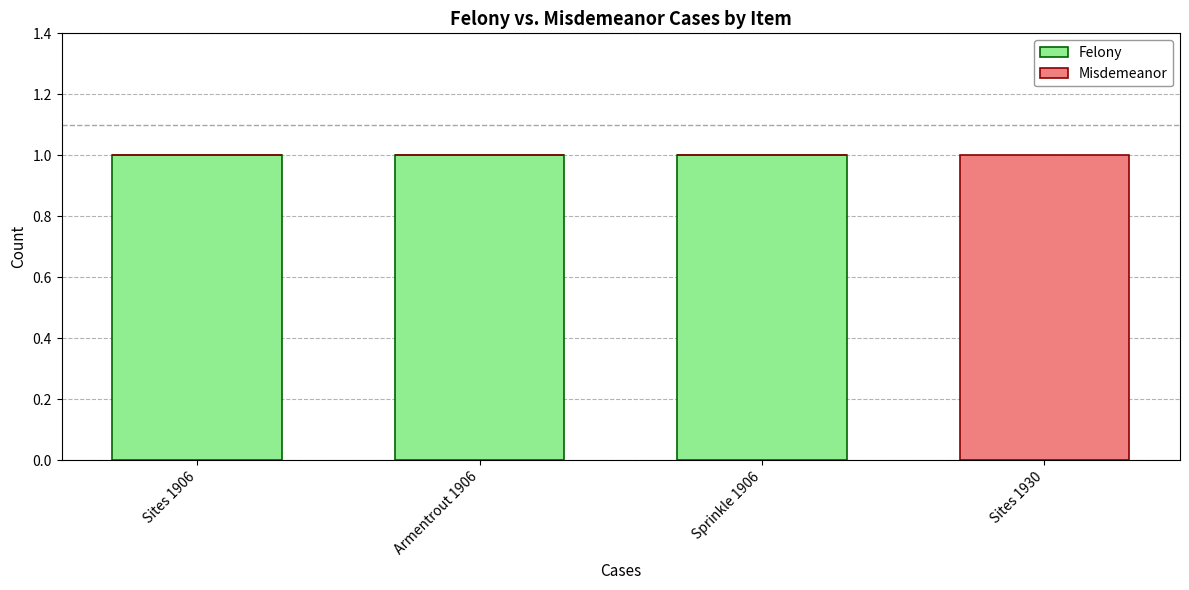

What is the sum of all Felony values?

3